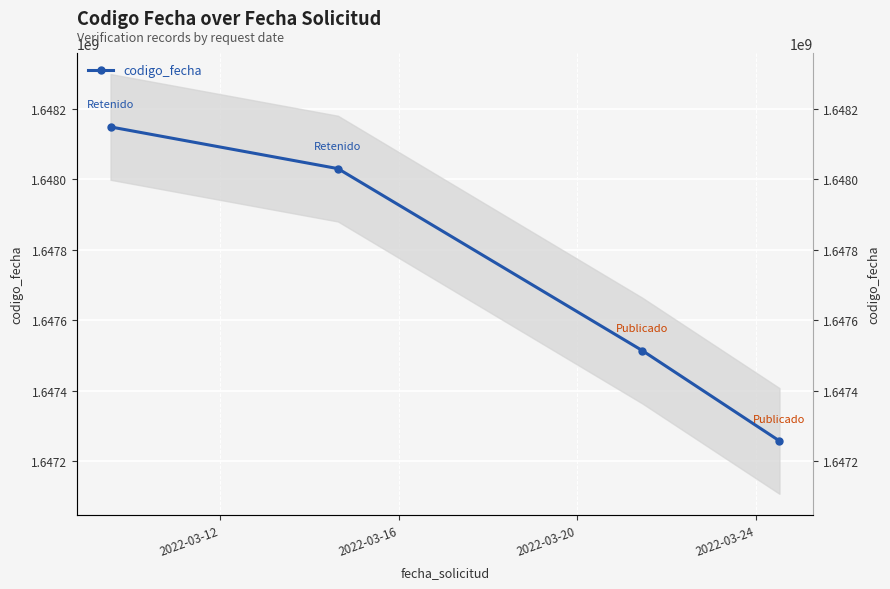

Which has a higher value, 2022-03-24 or 2022-03-20?

2022-03-20